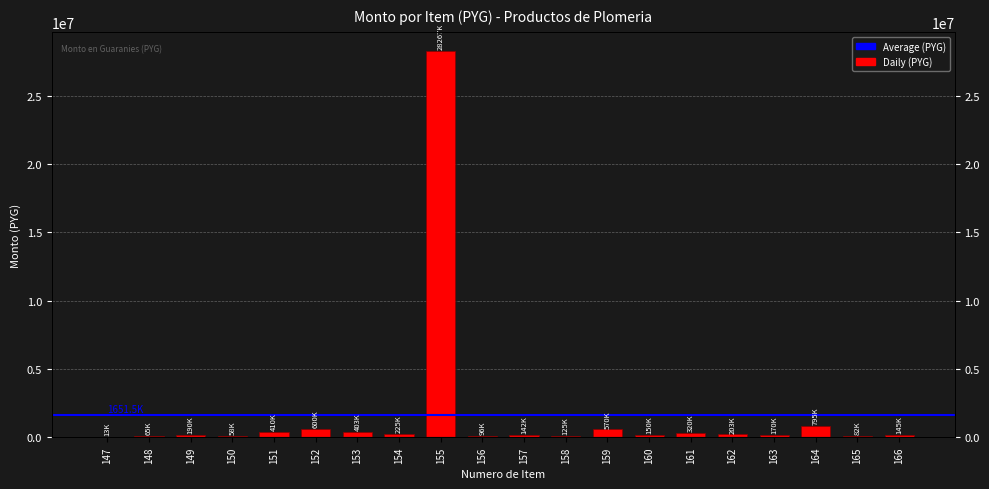

Reading left to right, transcribe all the data shown in this chart.

13000	65000	189500	58000	410000	600000	403000	225000	28267000	96000	142500	125000	570000	150000	320000	203000	169500	795000	82500	145000